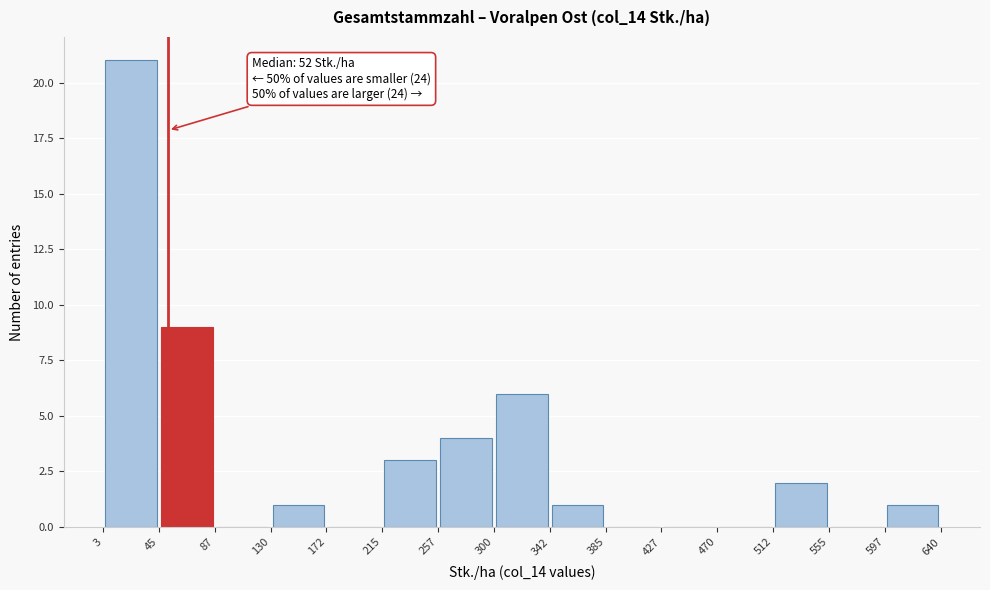

Over which range of the x-axis is the bar tallest?

3 to 45